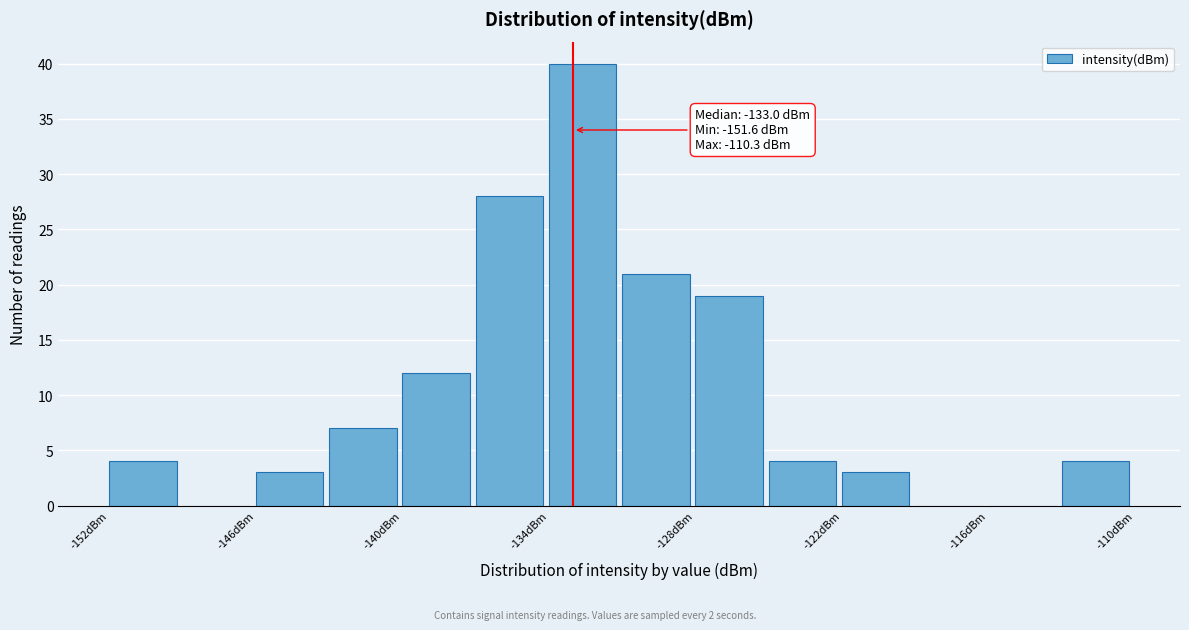

Around what value on the x-axis is the tallest bar? Give the approximate position of its centre, as read against the axis.

-133